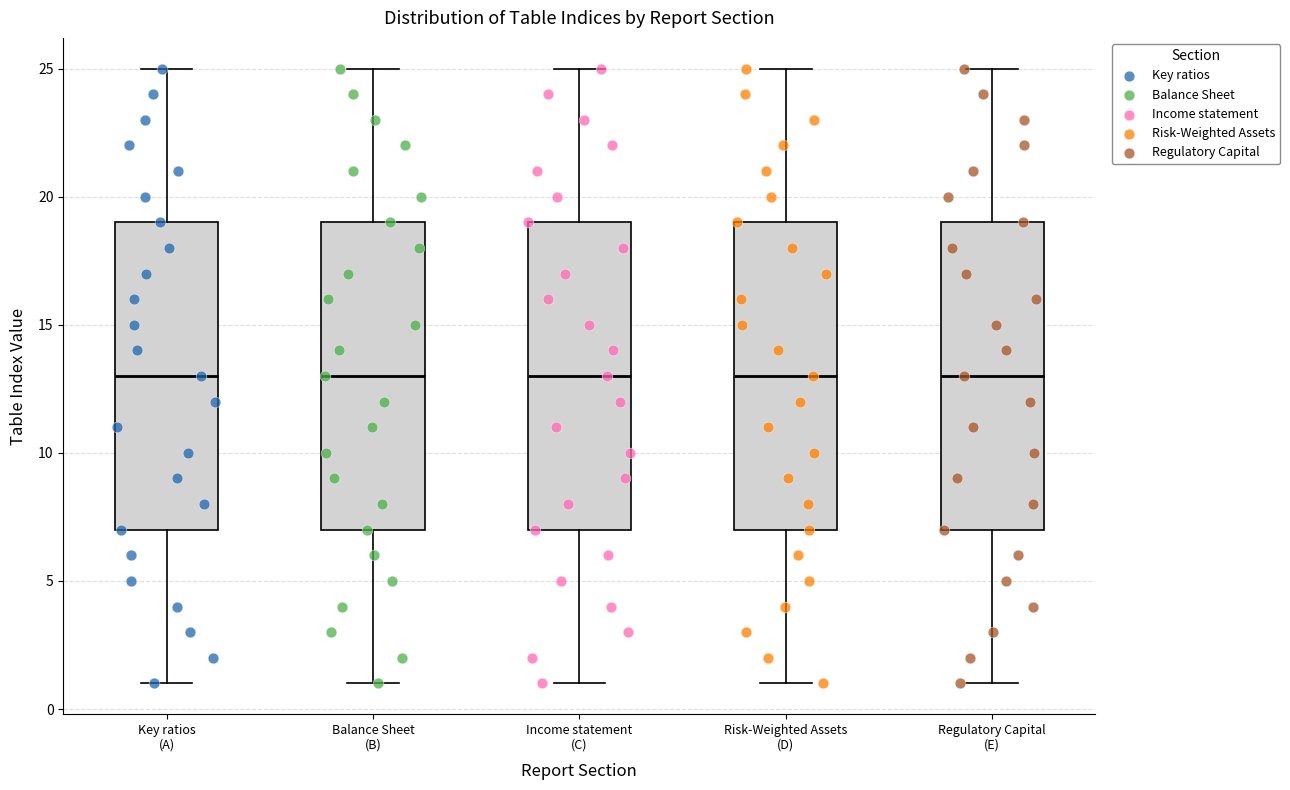

Reading left to right, transcribe this box plot: for each box, give where its median line is, the range the box spans, and where its two whiskers end, as read against the y-axis. The values are not printed on the chart, so give them approximately, as read against the axis.

Key ratios (A): median 13, box 7 to 19, whiskers 1 to 25
Balance Sheet (B): median 13, box 7 to 19, whiskers 1 to 25
Income statement (C): median 13, box 7 to 19, whiskers 1 to 25
Risk-Weighted Assets (D): median 13, box 7 to 19, whiskers 1 to 25
Regulatory Capital (E): median 13, box 7 to 19, whiskers 1 to 25